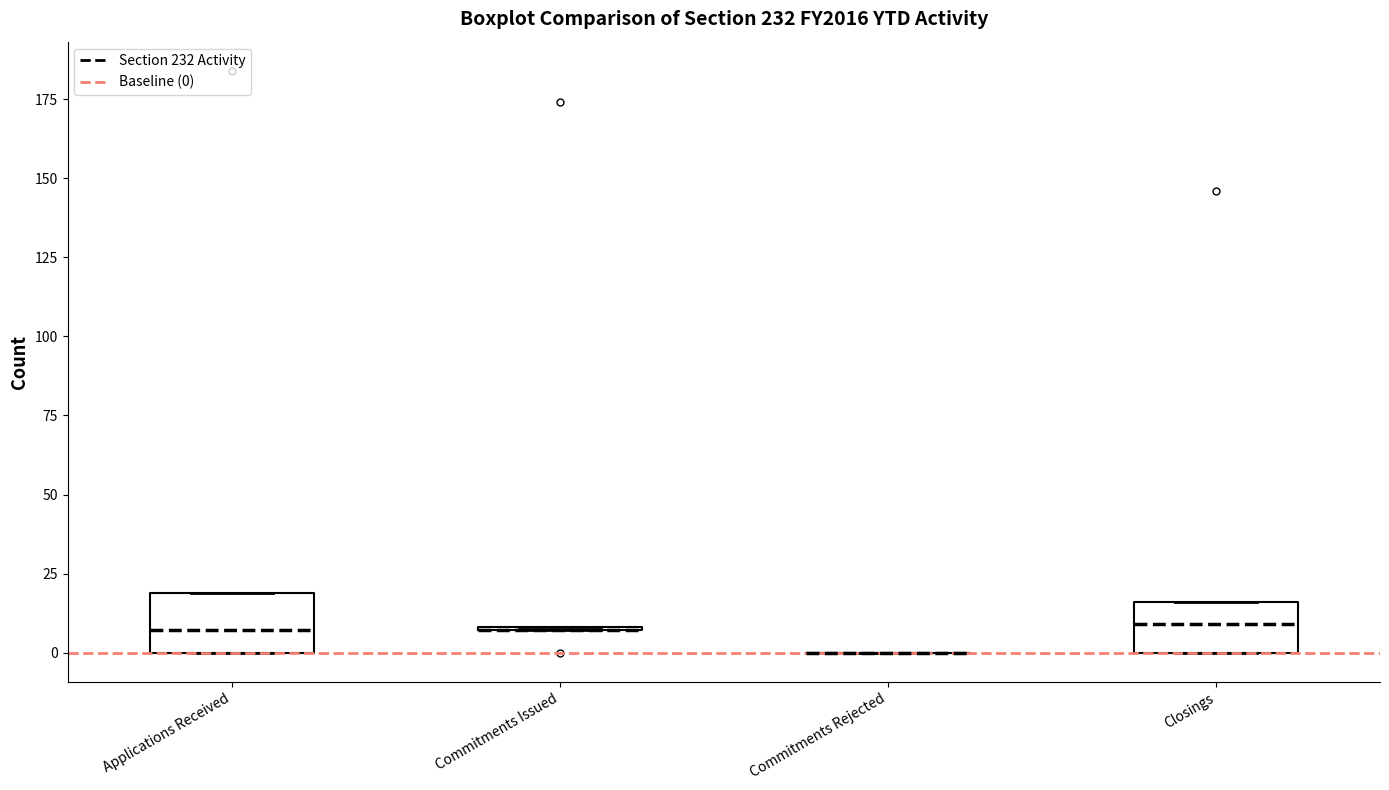

Reading left to right, read every box against the y-axis: the position of its median line, the range the box covers, and the ends of its whiskers. The values are not printed on the chart, so give them approximately, as read against the axis.

Applications Received: median 5, box 0 to 20, whiskers 0 to 20
Commitments Issued: box collapsed to a line at 5, whiskers 5 to 10
Commitments Rejected: box collapsed to a line at 0, whiskers 0 to 0
Closings: median 10, box 0 to 15, whiskers 0 to 15